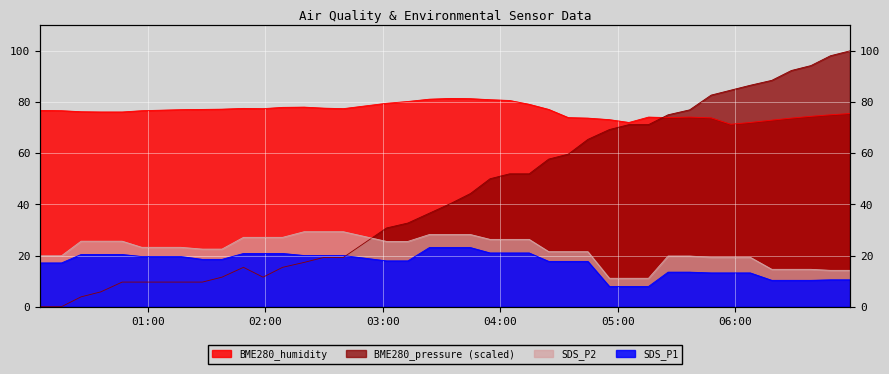

What is the value of the SDS_P1 point at the 20th from the left?

23.1